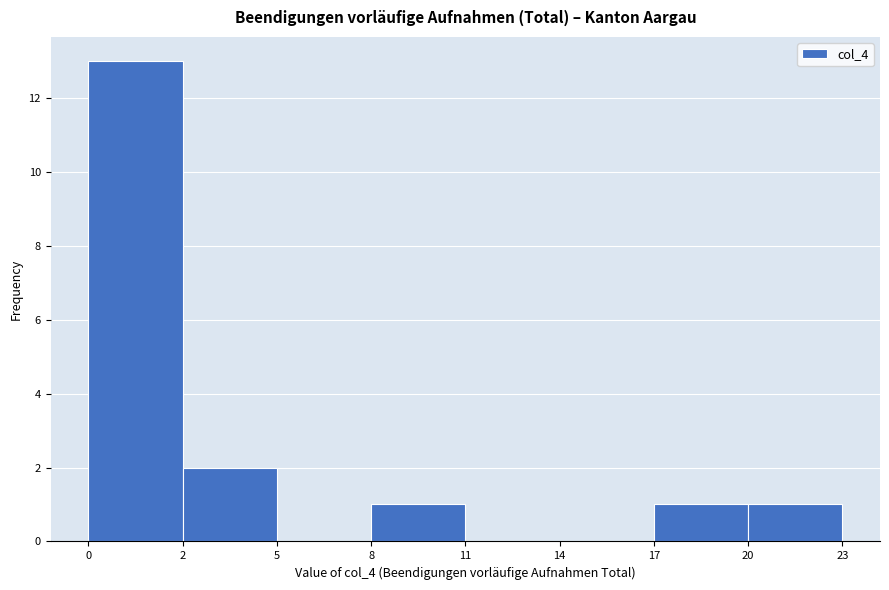

Reading left to right, extract all data points from this chart.

0=13	2=2	5=0	8=1	11=0	14=0	17=1	20=1